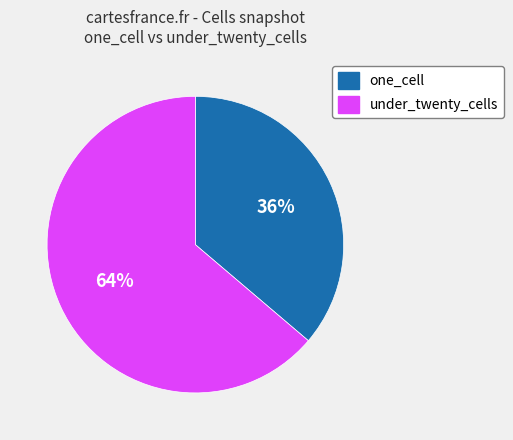

To the nearest percent, what percentage of the pie is one_cell?

36%